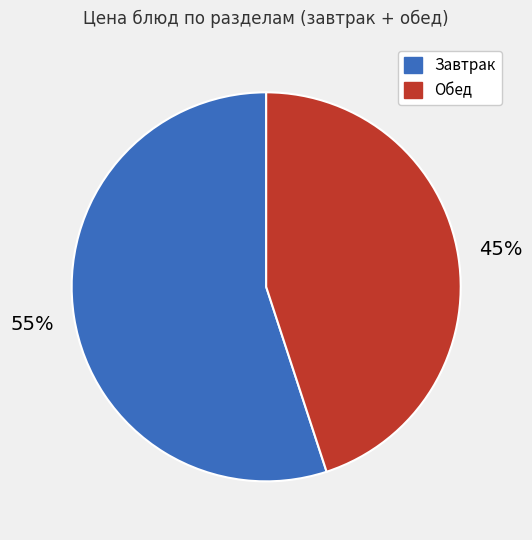

Is there a majority slice in this chart?

Yes